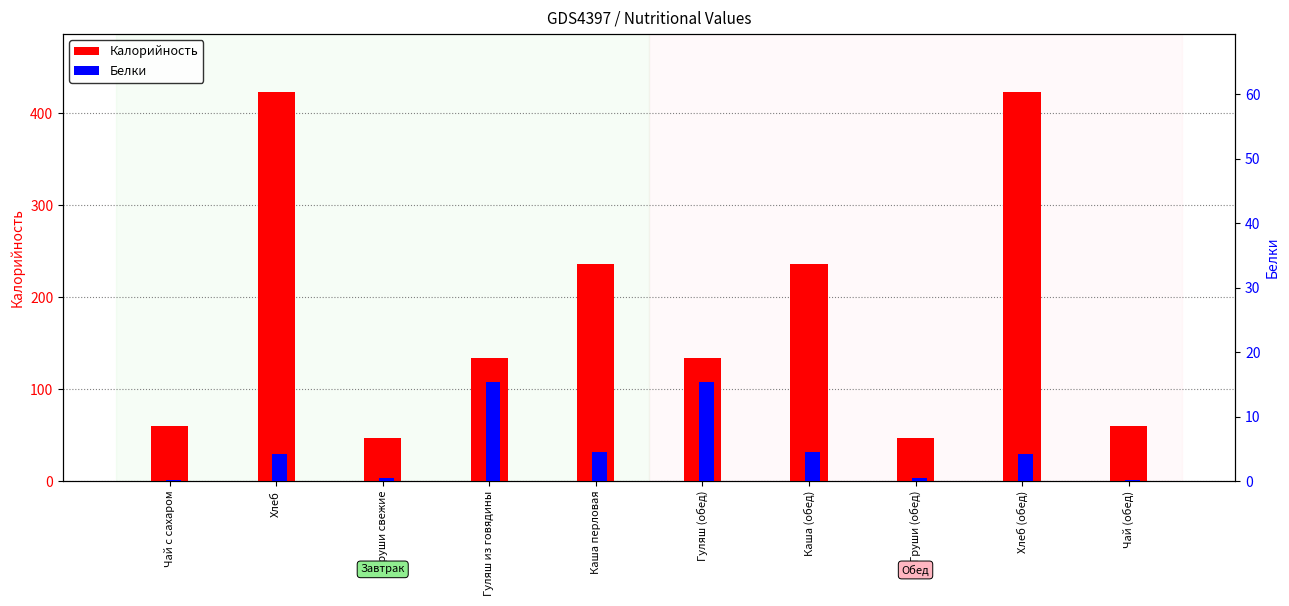

List the series in order of their overall mean, lowest first.

Белки, Калорийность